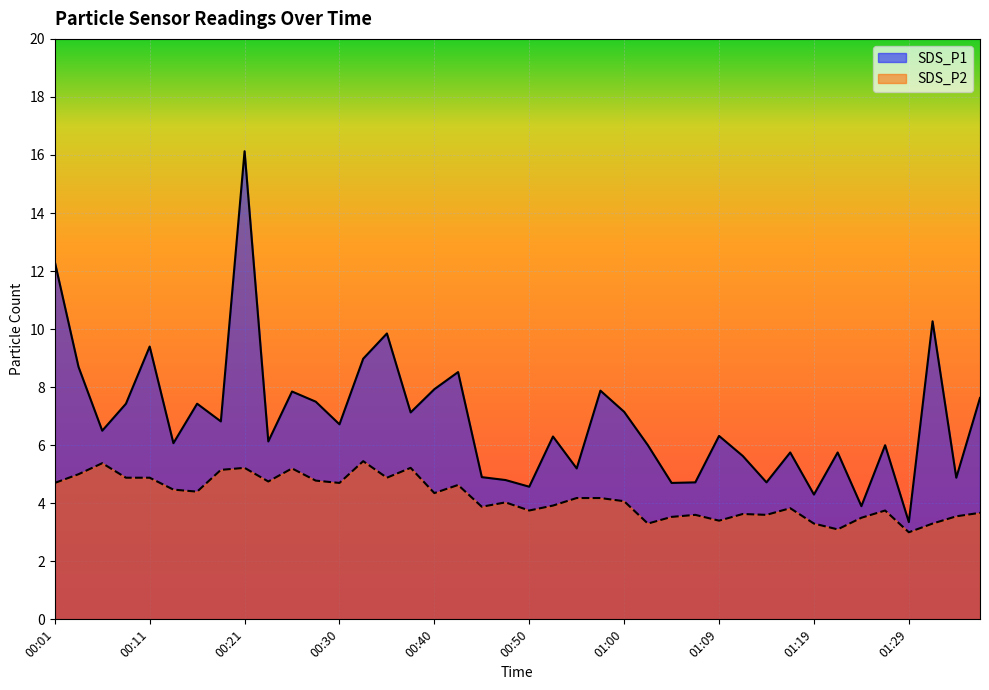

True or false: SDS_P1 and SDS_P2 intersect in this chart.

False